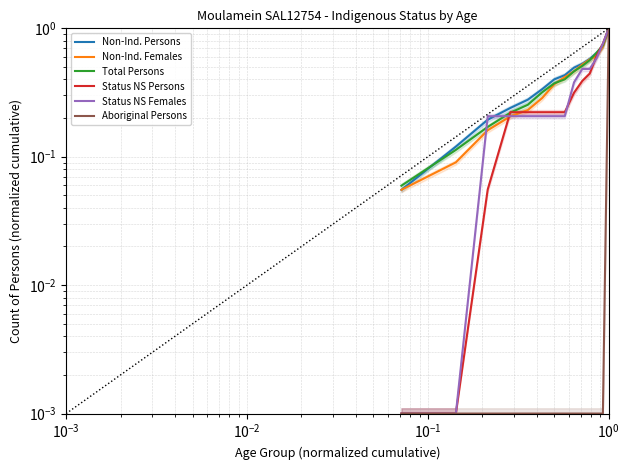

How many lines are shown in the chart?

6